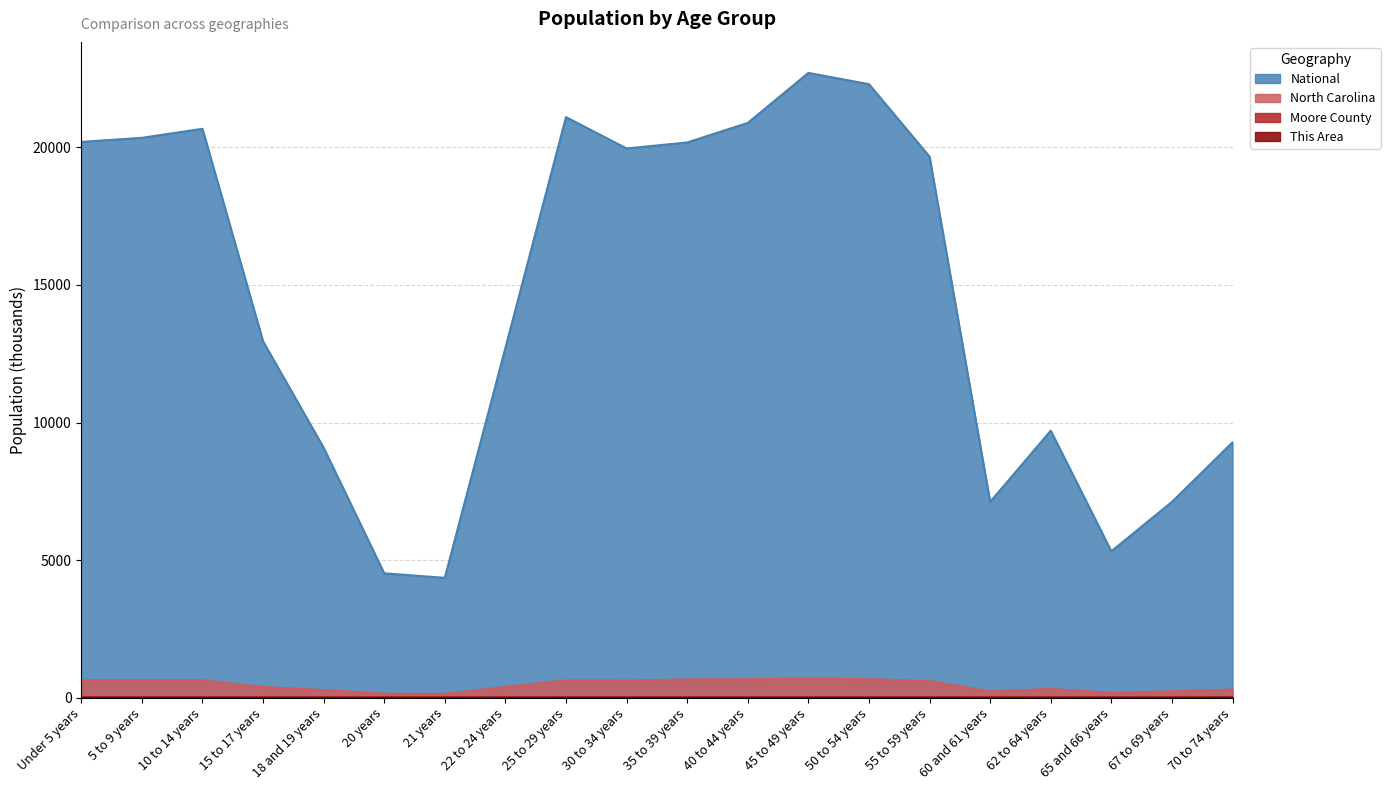

At which category does Moore County reach its first local peak?

10 to 14 years